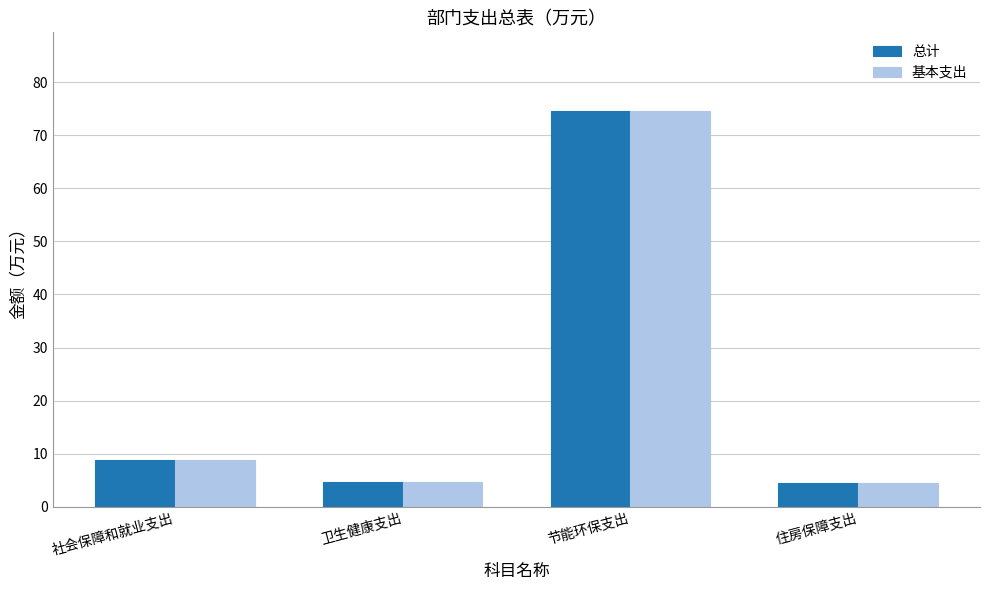

What is the sum of all 基本支出 values?

92.5